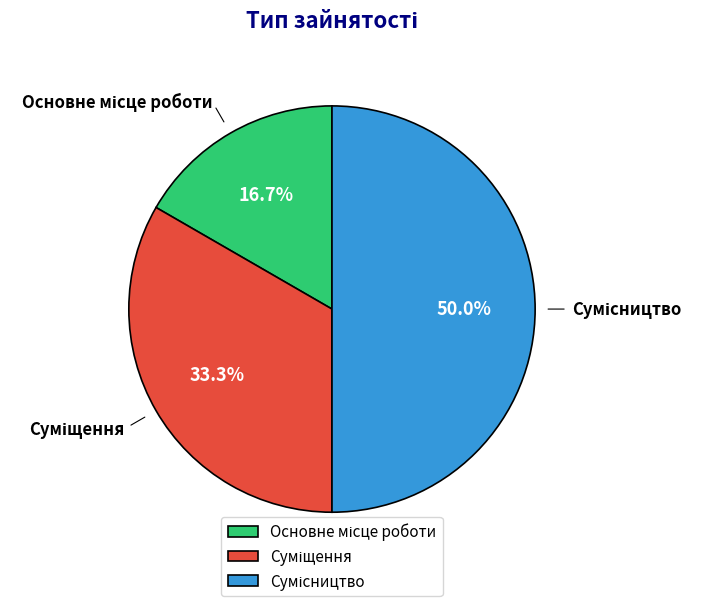

What is the ratio of the value at Сумісництво to the value at Суміщення?

1.5